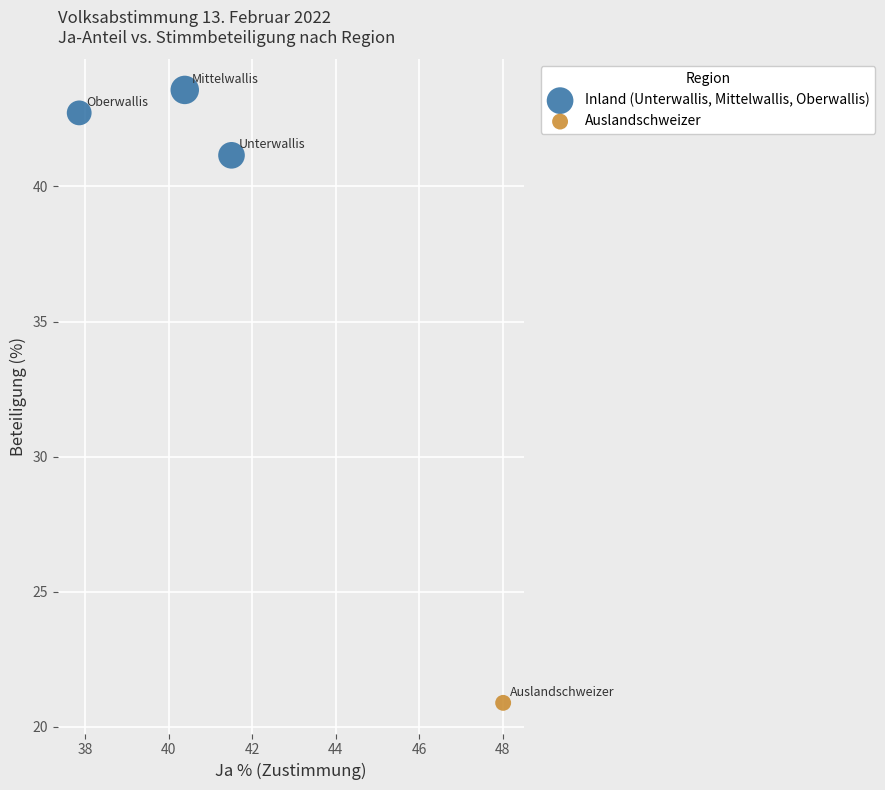

What are all the series names shown in the legend?

Inland (Unterwallis, Mittelwallis, Oberwallis), Auslandschweizer